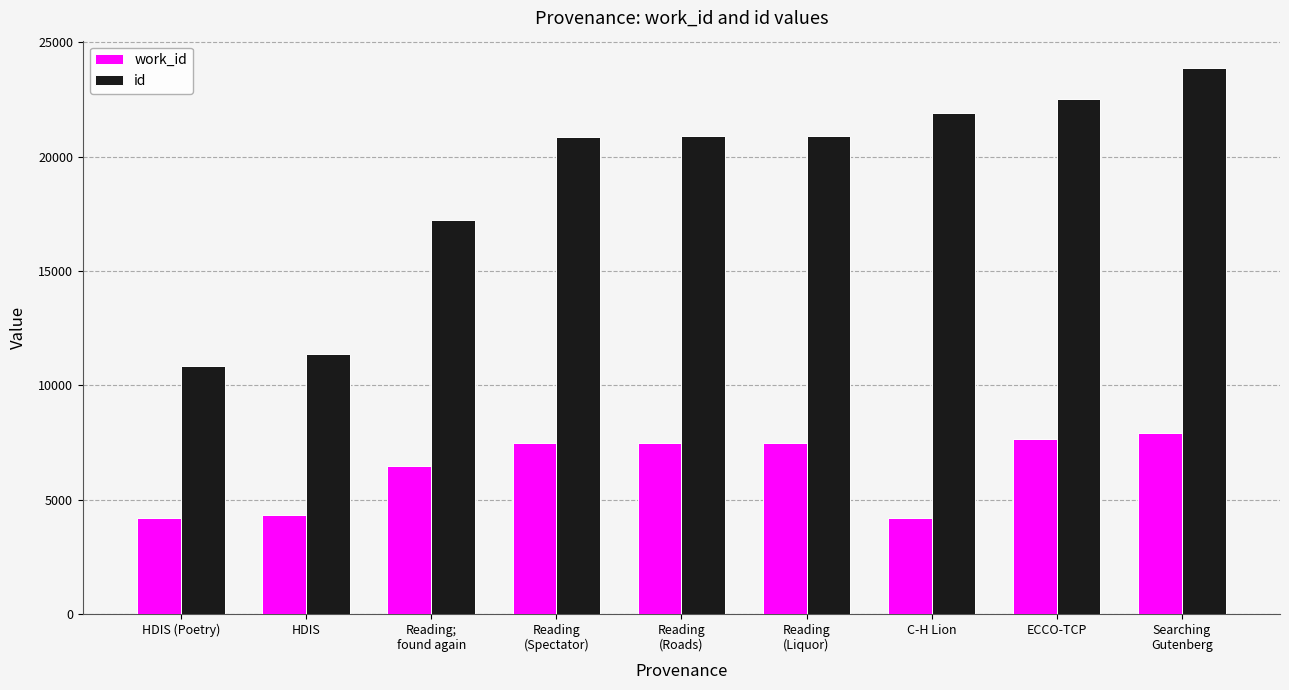

Which series has the largest range (max minus min)?

id